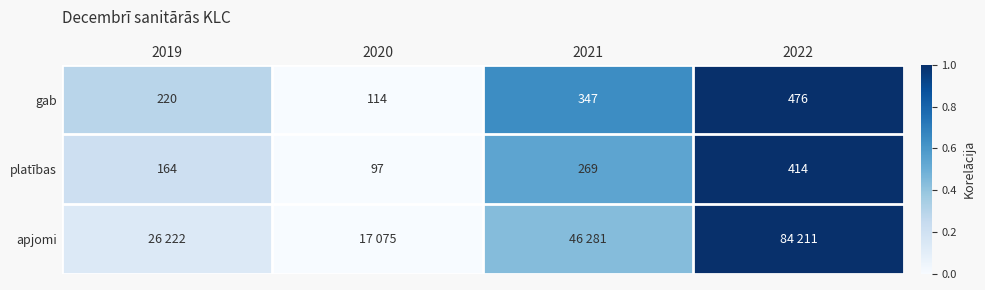

How many values in the platības series are below 269?

2